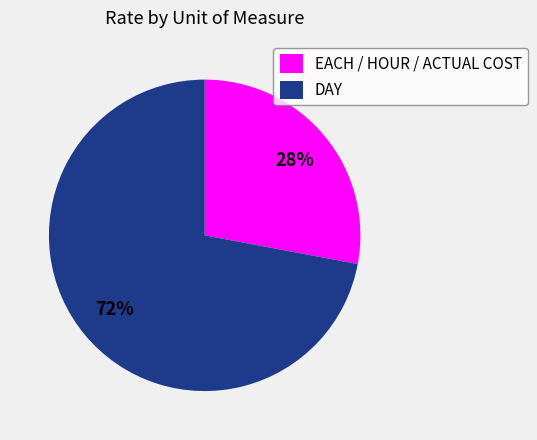

Which category accounts for the majority?

DAY